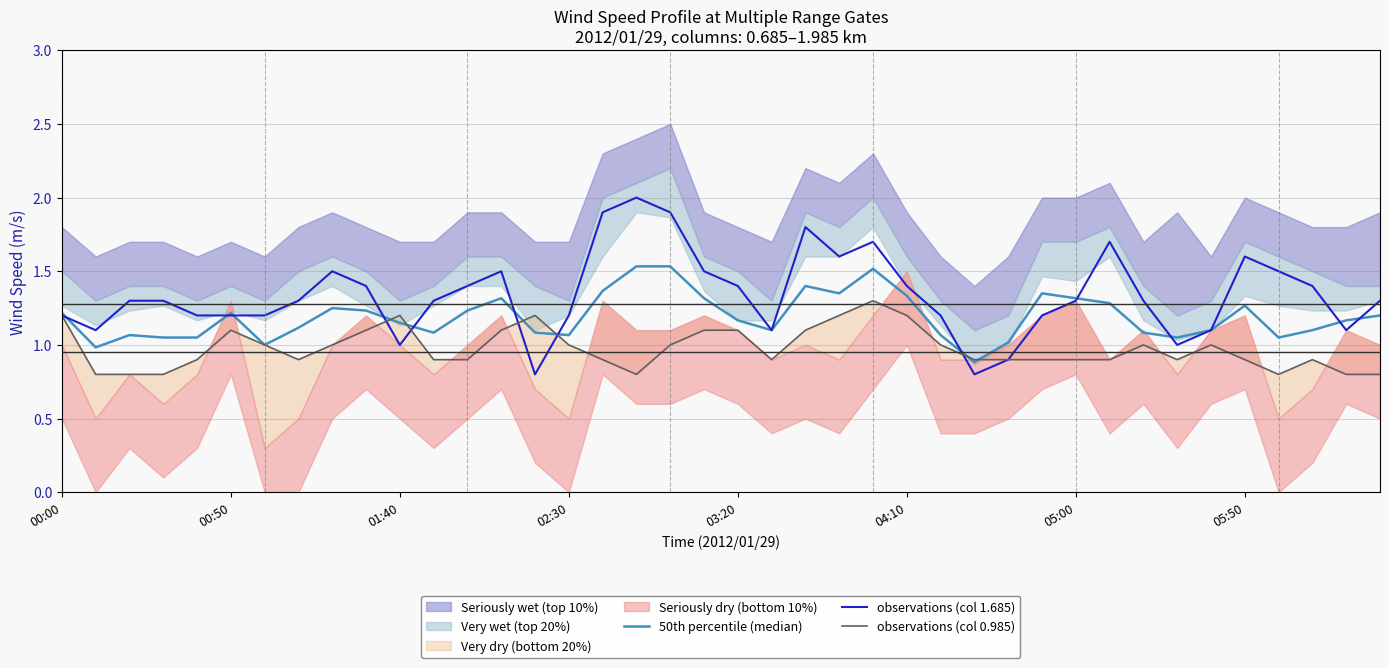

What is the lowest value of the observations (col 1.685) series?

0.8